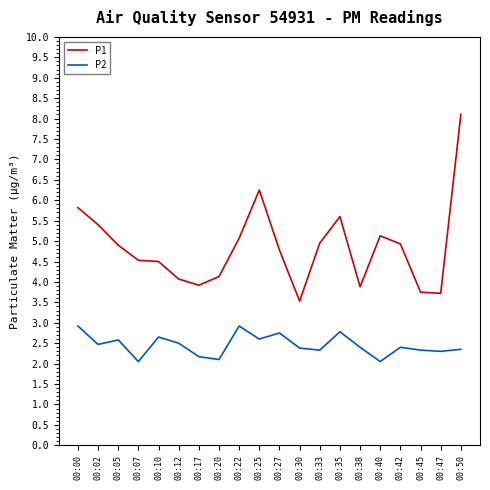

What is the lowest value of the P1 series?

3.5